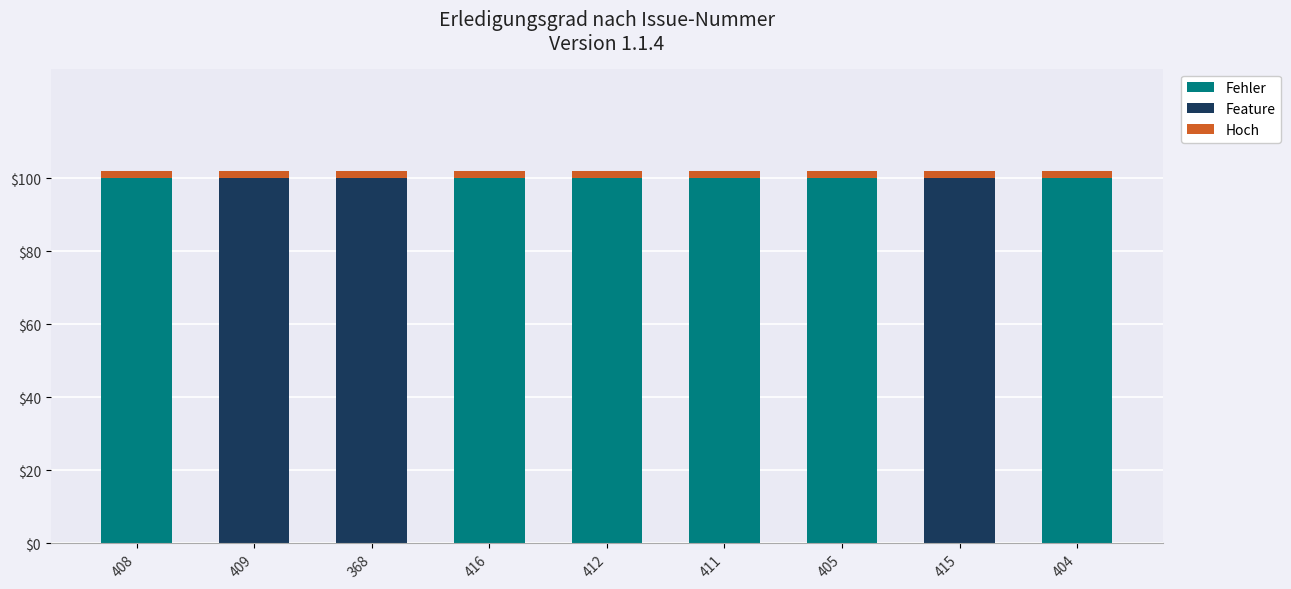

What is the maximum value for Fehler?

100